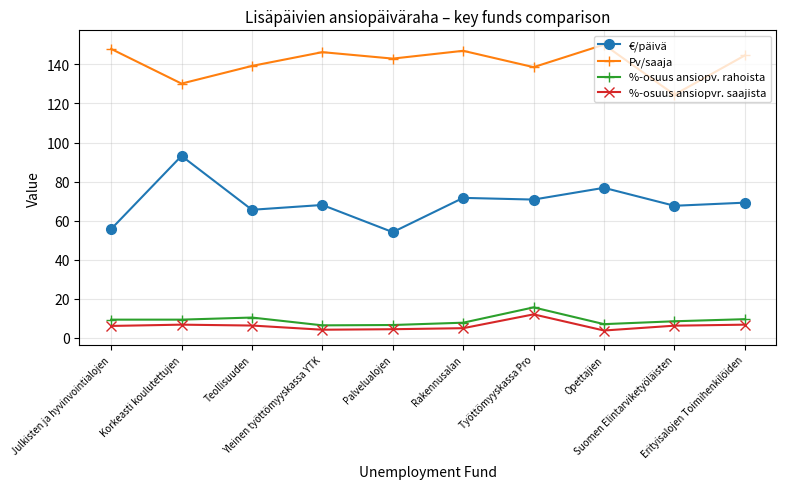

List the series in order of their peak value, lowest first.

%-osuus ansiopvr. saajista, %-osuus ansiopv. rahoista, €/päivä, Pv/saaja